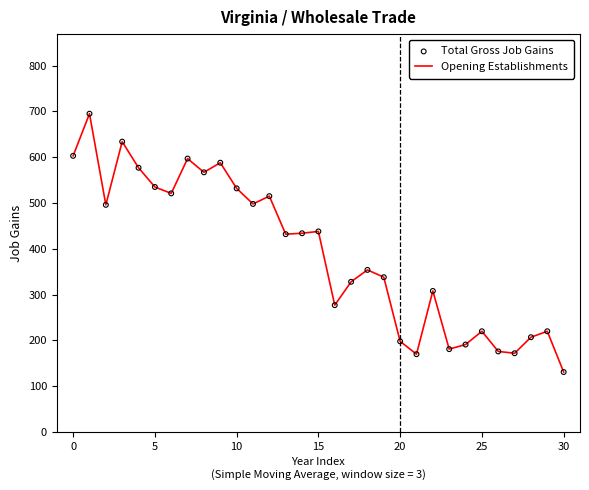

What is the greatest value displayed?

695